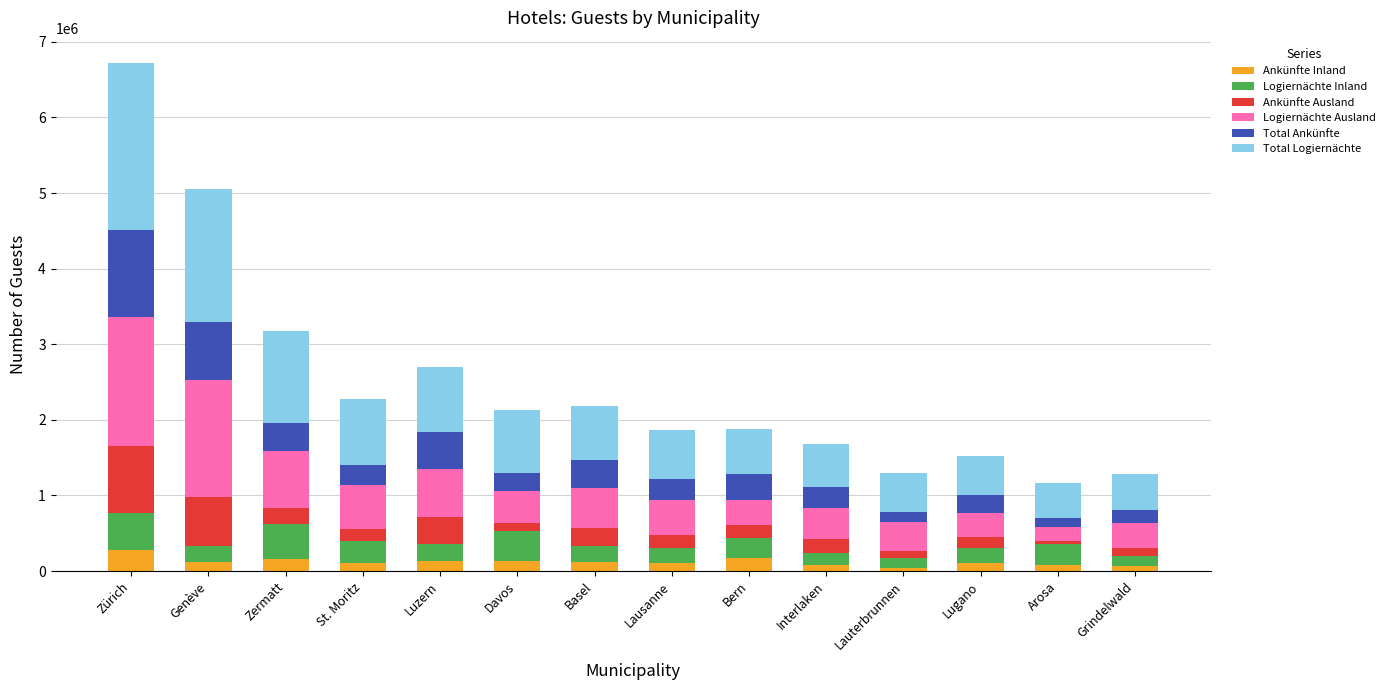

At which category is the sum across all series the highest?

Zürich